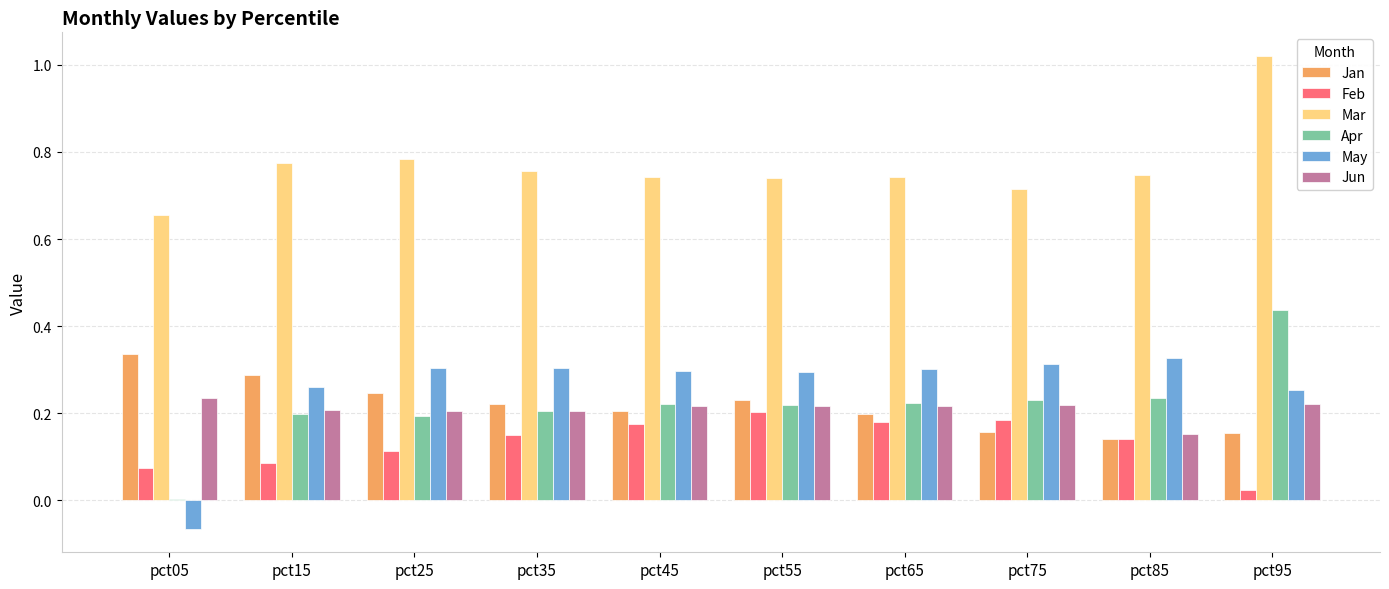

What is the total value across all series at pct45?

1.9